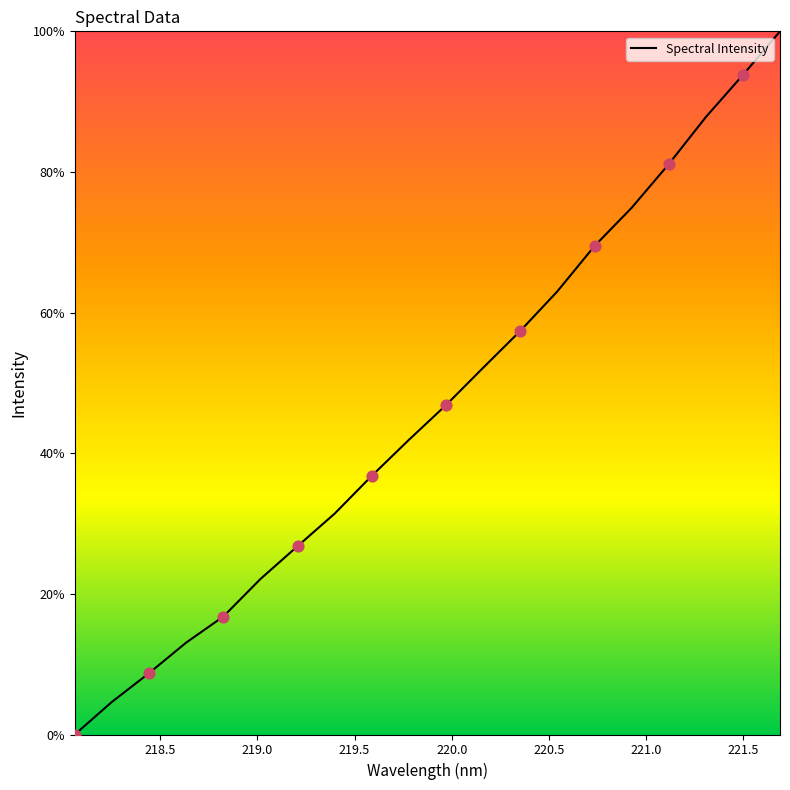

Does the chart have visible grid lines?

No